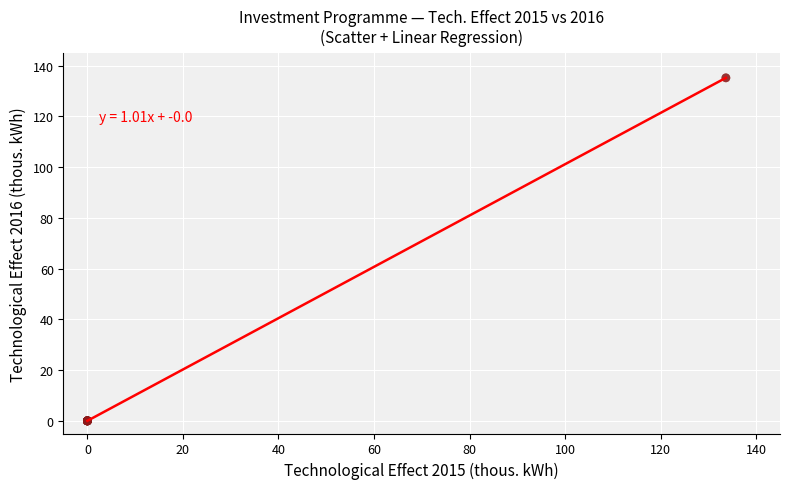

What is the maximum value shown in the chart?

135.2